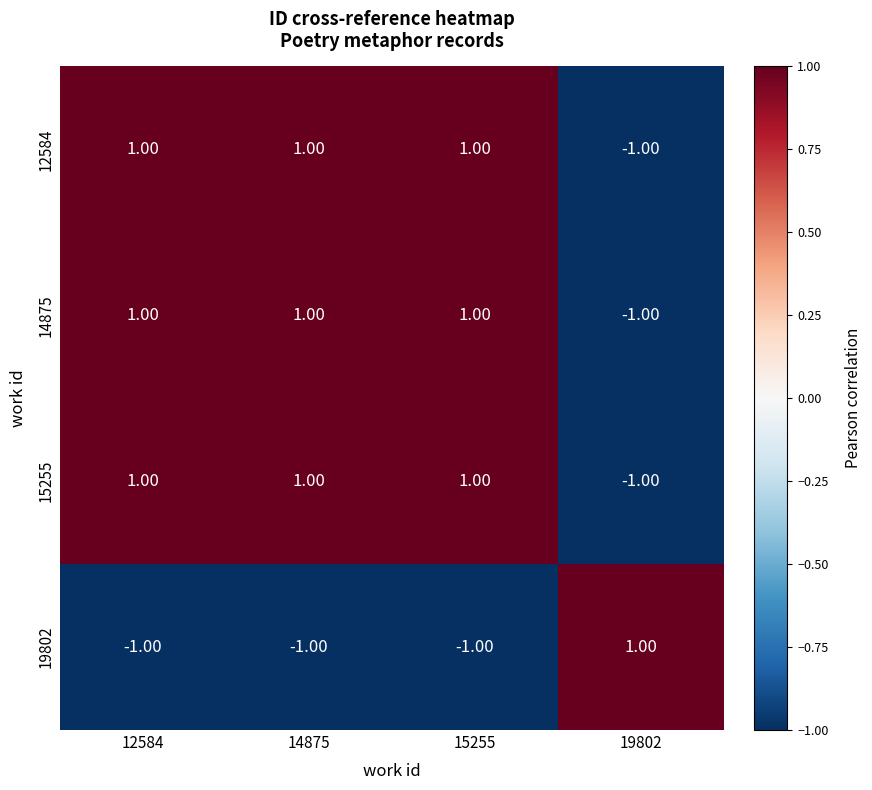

At how many categories does at least one series exceed 0?

4